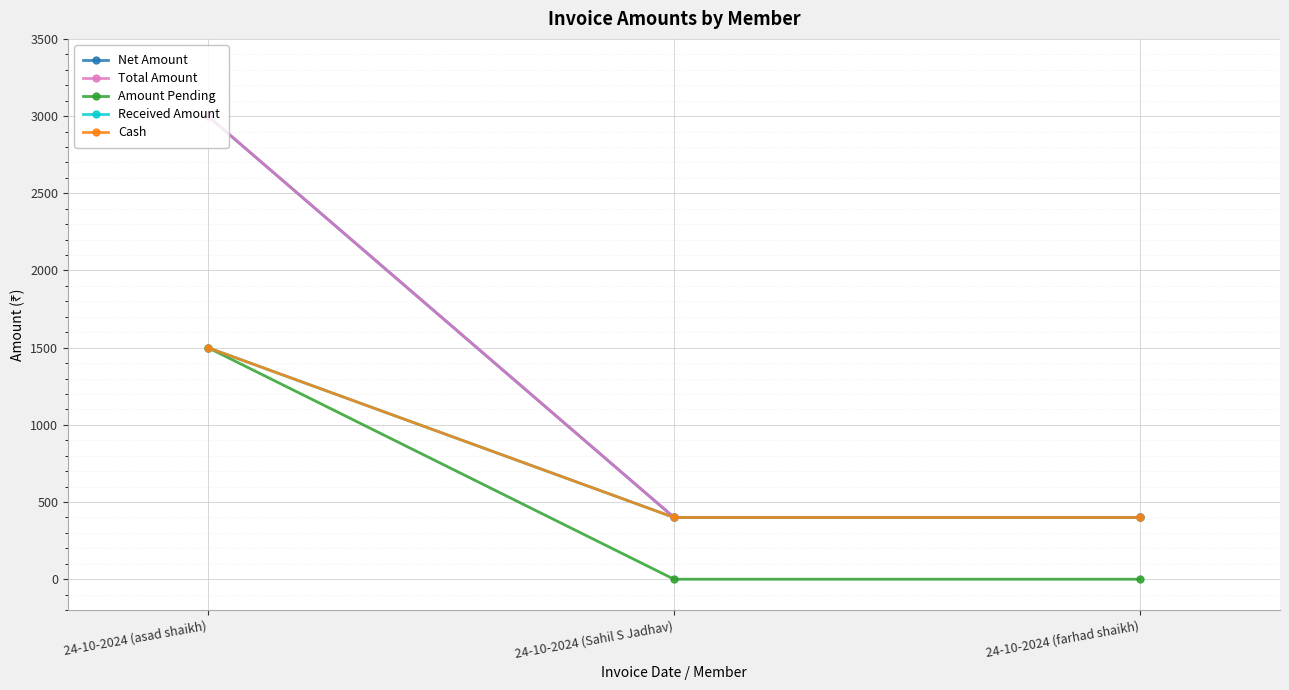

Does the chart have visible grid lines?

Yes